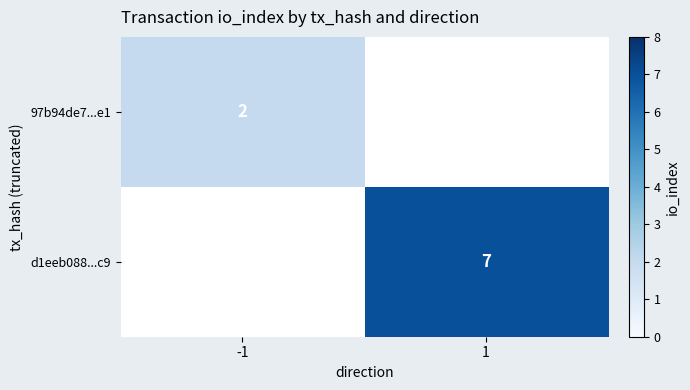

The 97b94de7...e1 series shows 1 at -1. True or false?

False